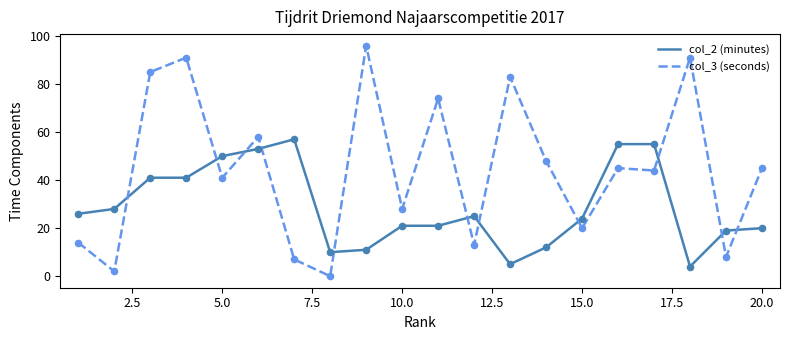

What are all the series names shown in the legend?

col_2 (minutes), col_3 (seconds)